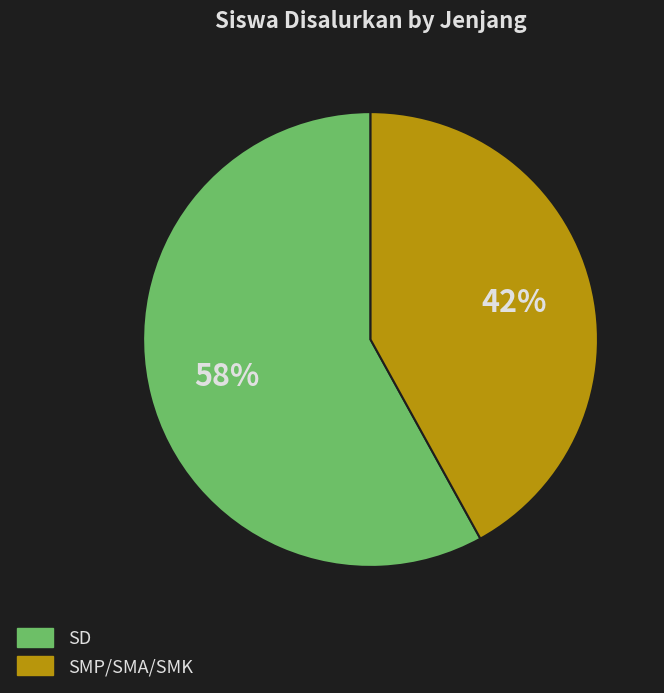

To the nearest percent, what is the difference between the largest and smallest slice percentages?

16%